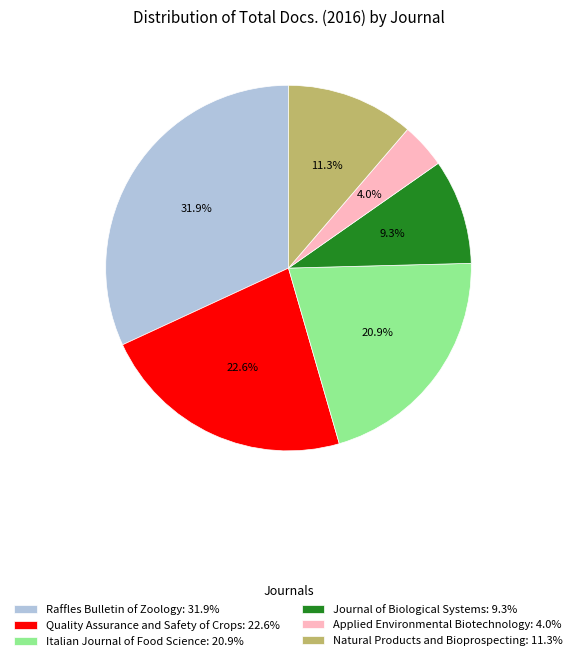

Is it true that Quality Assurance and Safety of Crops is 23% of the pie?

True